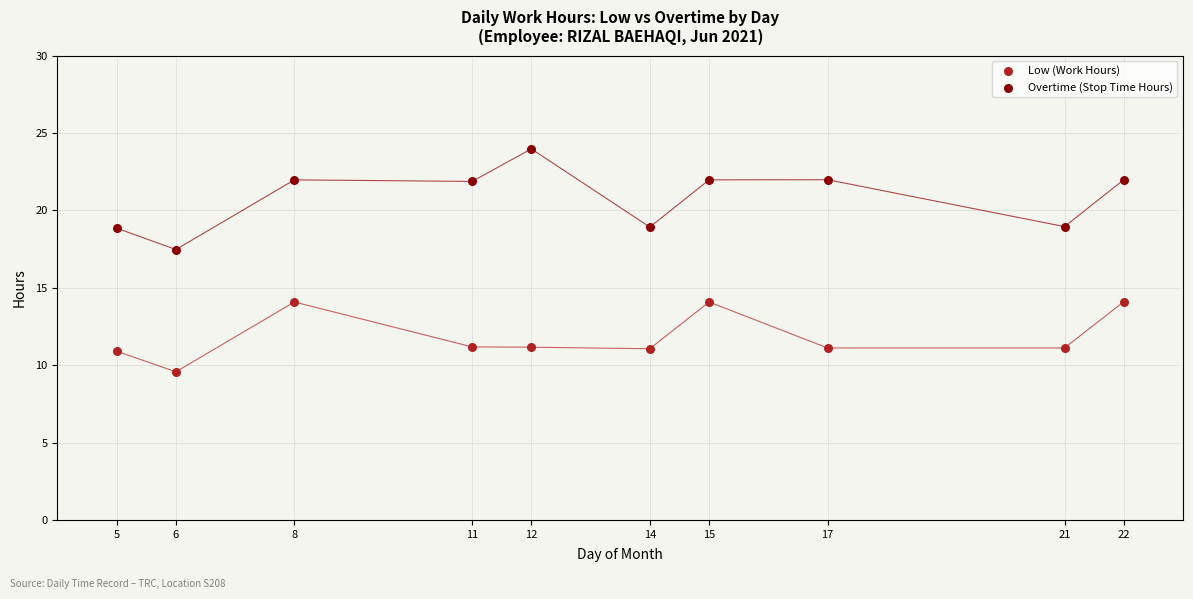

Across all series, what Y value is closest to 16?

17.5